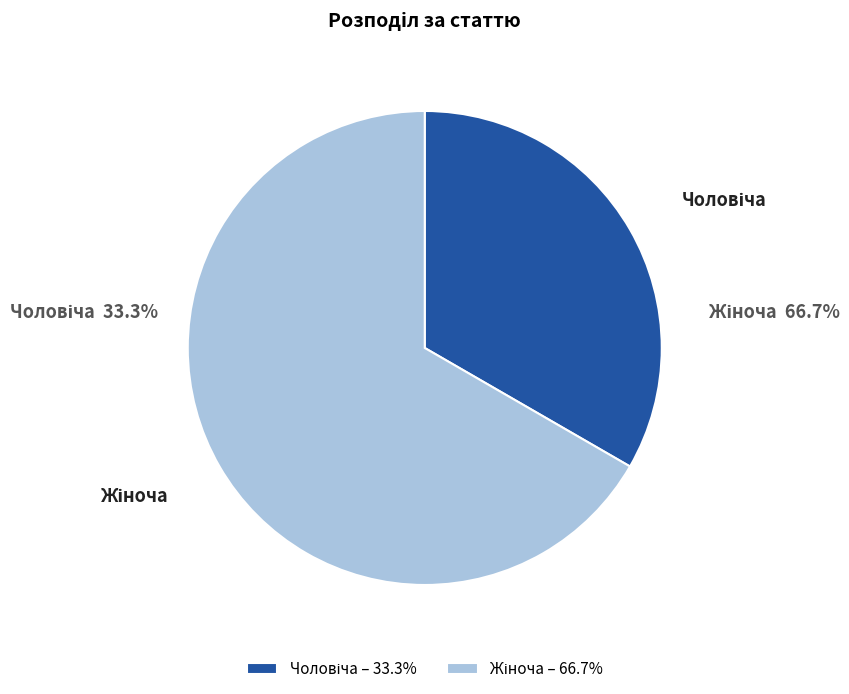

Does any single category account for the majority?

Yes